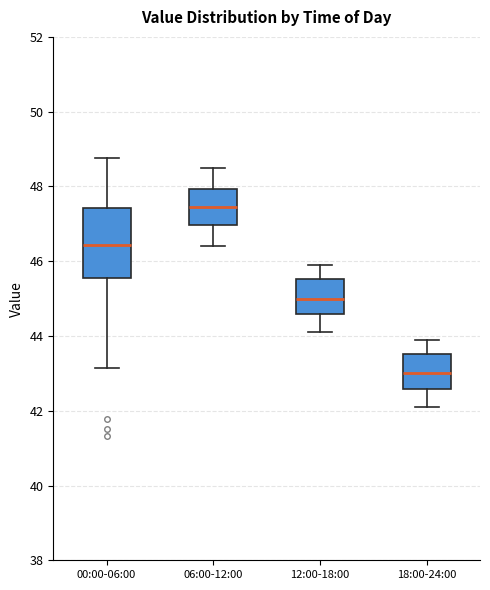

Which box is the tallest, from its lower edge to its upper edge?

00:00-06:00